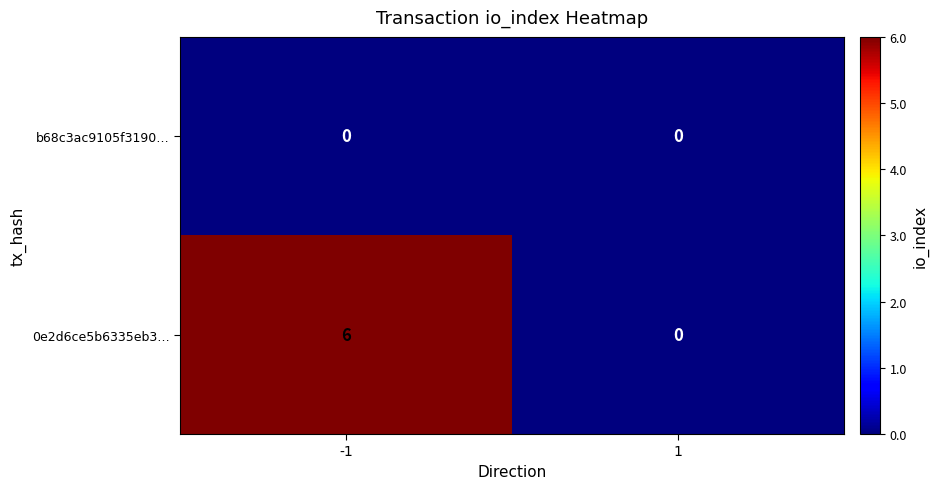

True or false: 0e2d6ce5b6335eb3… has a value of -2 at 1.

False